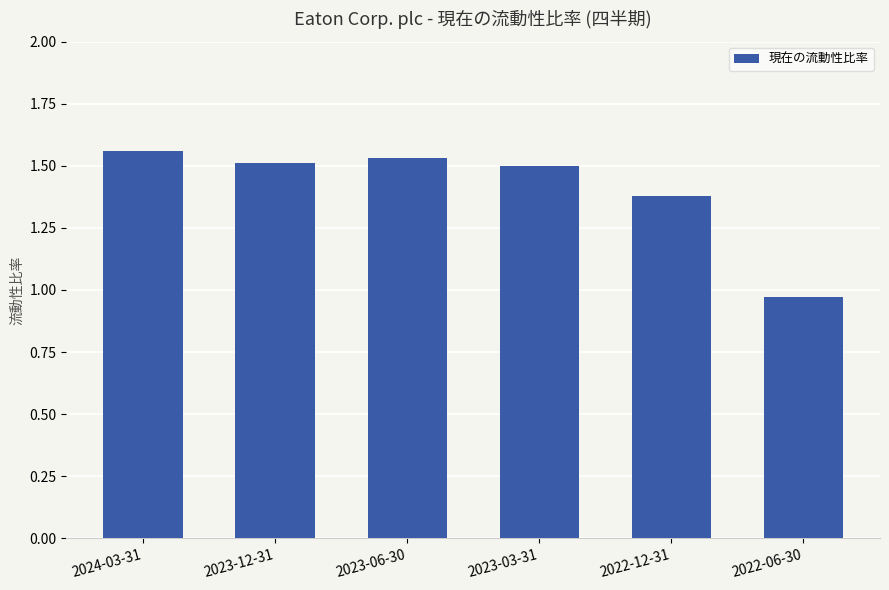

At which label is the value closest to 1?

2022-06-30